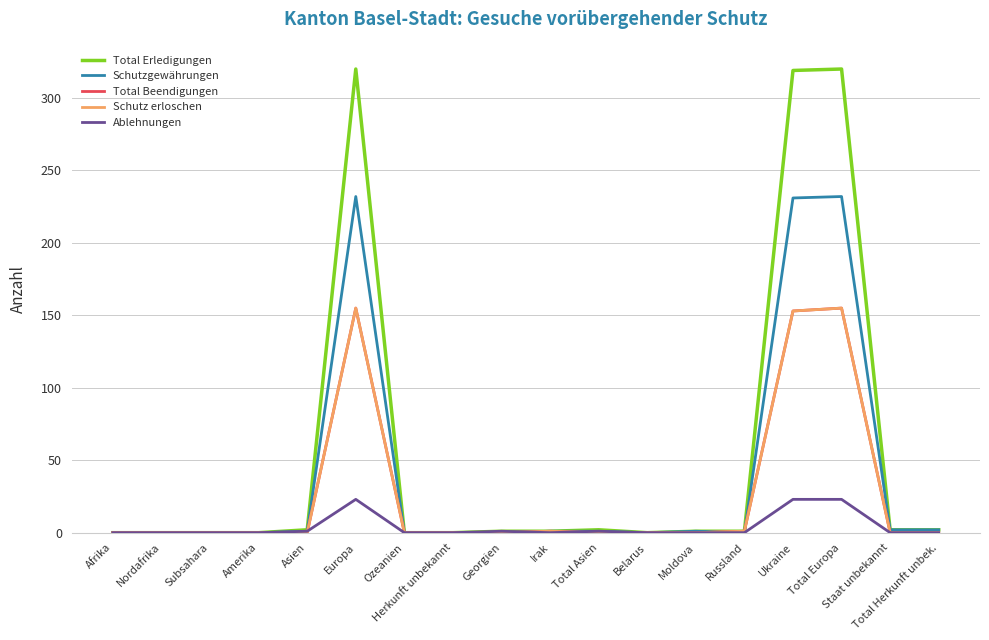

Does the chart display data point markers on the line(s)?

No